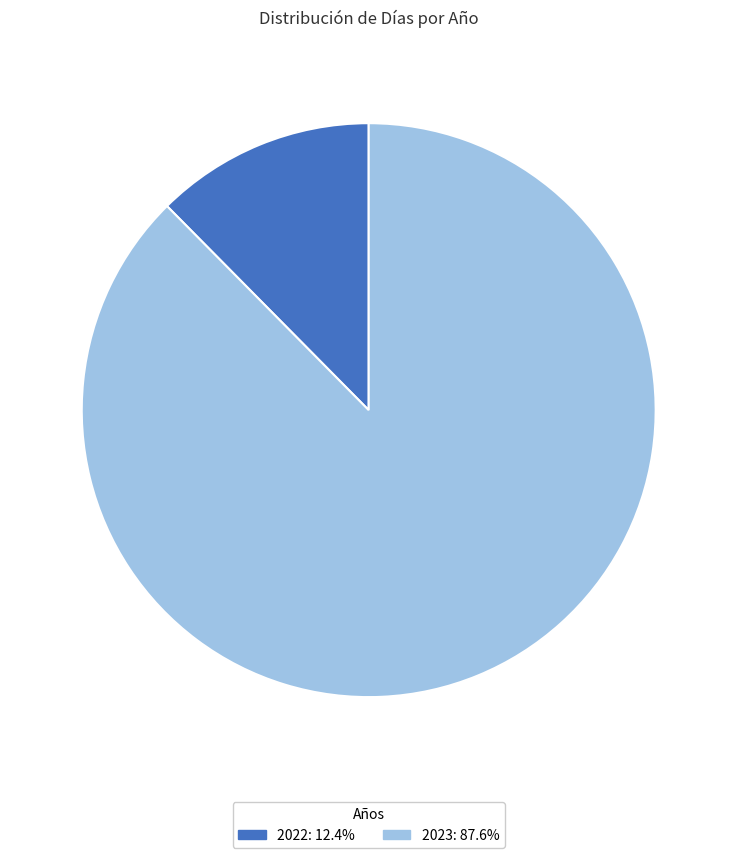

Which category has the smallest portion of the pie?

2022